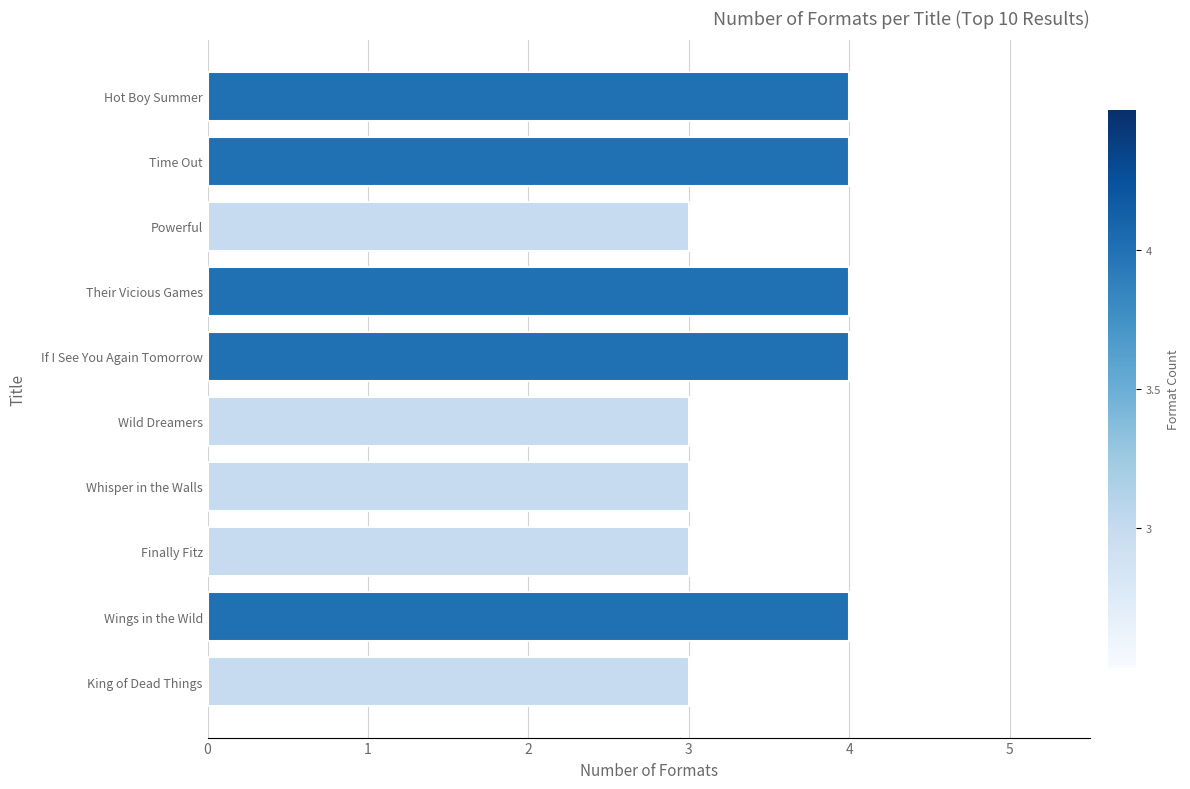

What value does the data have at If I See You Again Tomorrow?

4